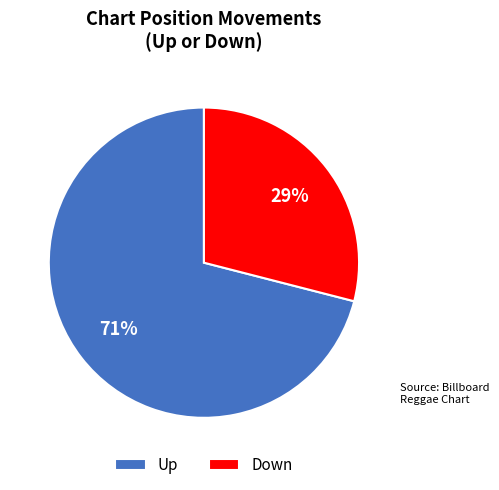

How many segments does this pie chart have?

2